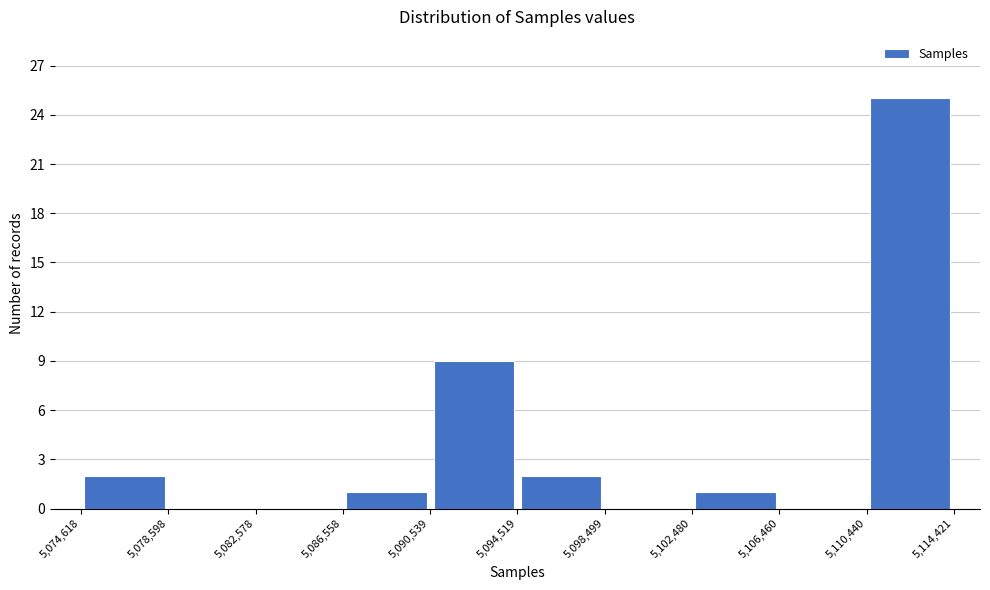

Reading left to right, list every bar in this chart as the range it spans on the x-axis followed by its height. The values are not printed on the chart, so give them approximately, as read against the axis.

5,074,618 to 5,078,598: 2
5,078,598 to 5,082,578: 0
5,082,578 to 5,086,558: 0
5,086,558 to 5,090,539: 1
5,090,539 to 5,094,519: 9
5,094,519 to 5,098,499: 2
5,098,499 to 5,102,480: 0
5,102,480 to 5,106,460: 1
5,106,460 to 5,110,440: 0
5,110,440 to 5,114,421: 25